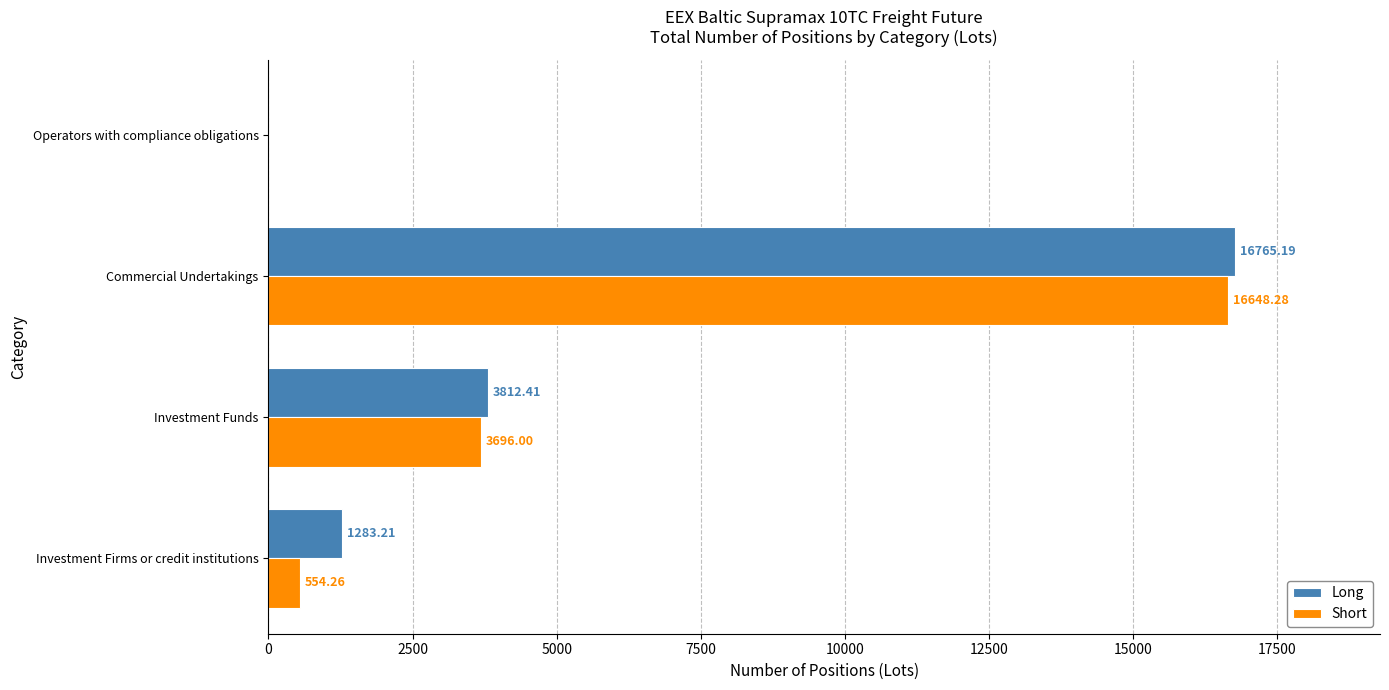

Is the value of Long at Operators with compliance obligations greater than the value of Short at Investment Firms or credit institutions?

No